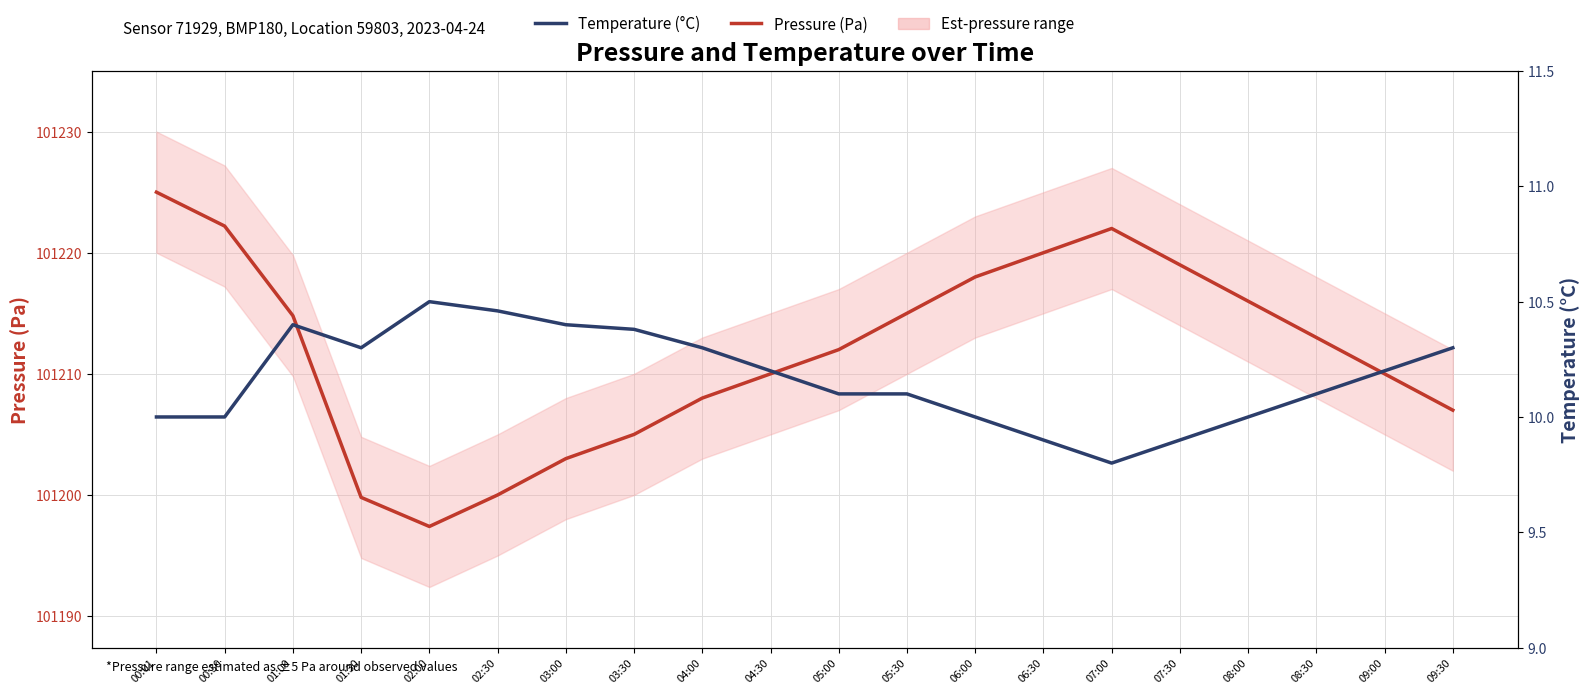

What position from the right is 08:30?

3